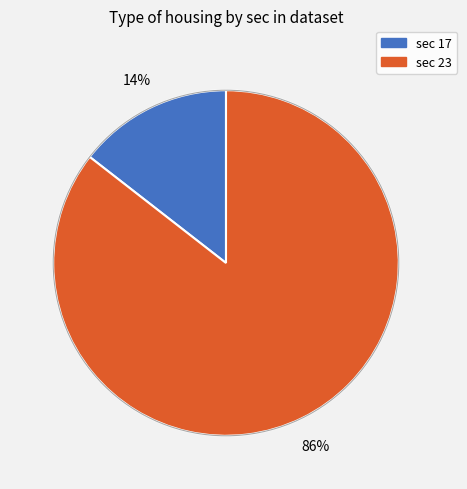

Is there a majority slice in this chart?

Yes